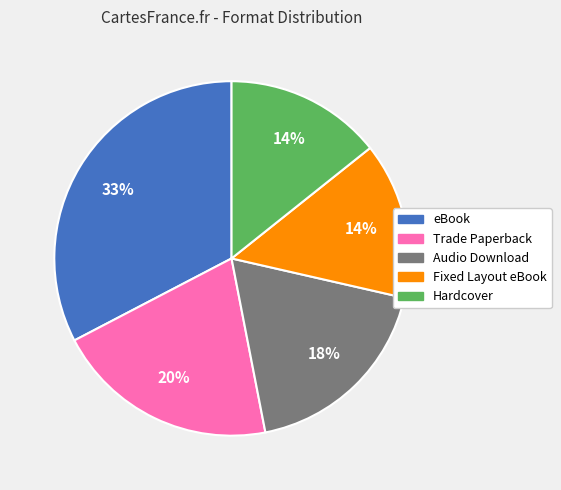

Between Hardcover and eBook, which is larger?

eBook